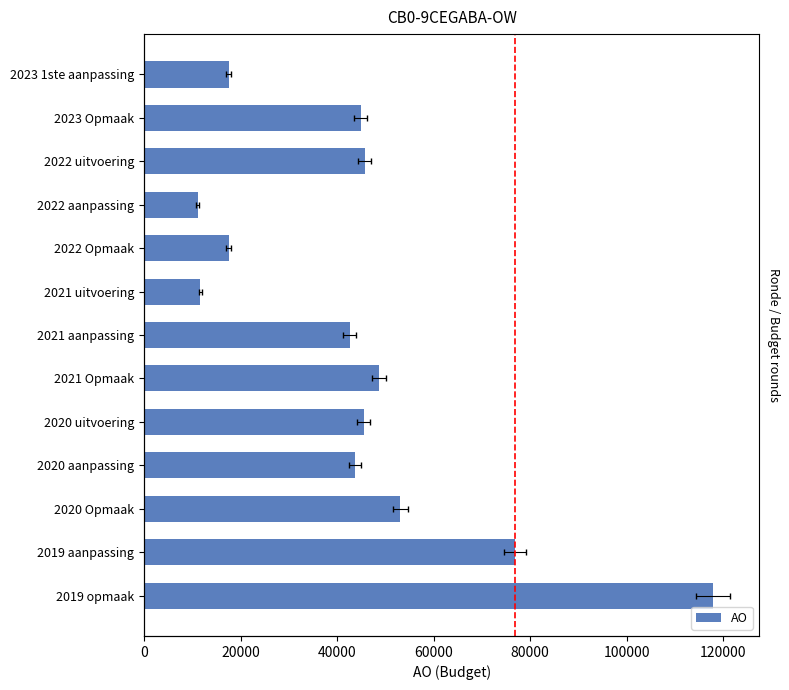

How many values are below 44934?

6